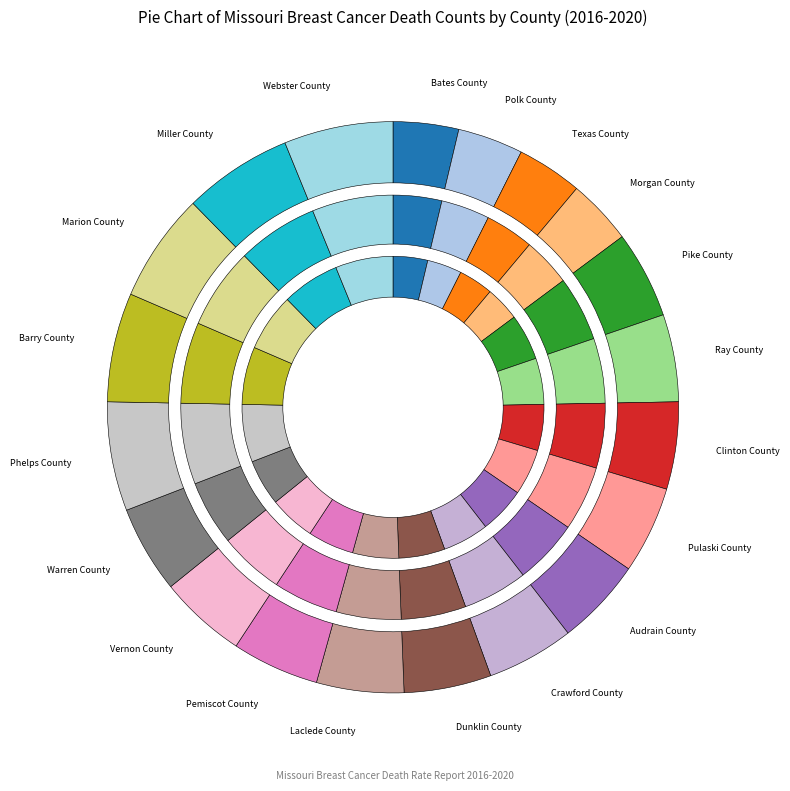

To the nearest percent, what portion does Webster County represent?

6%